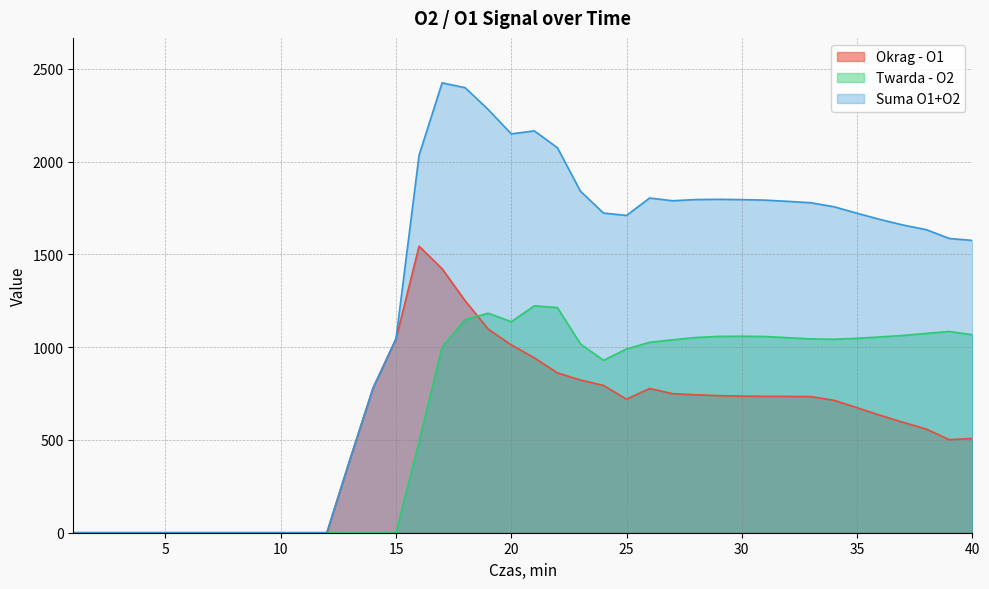

Which series has the largest total across all categories?

Suma O1+O2